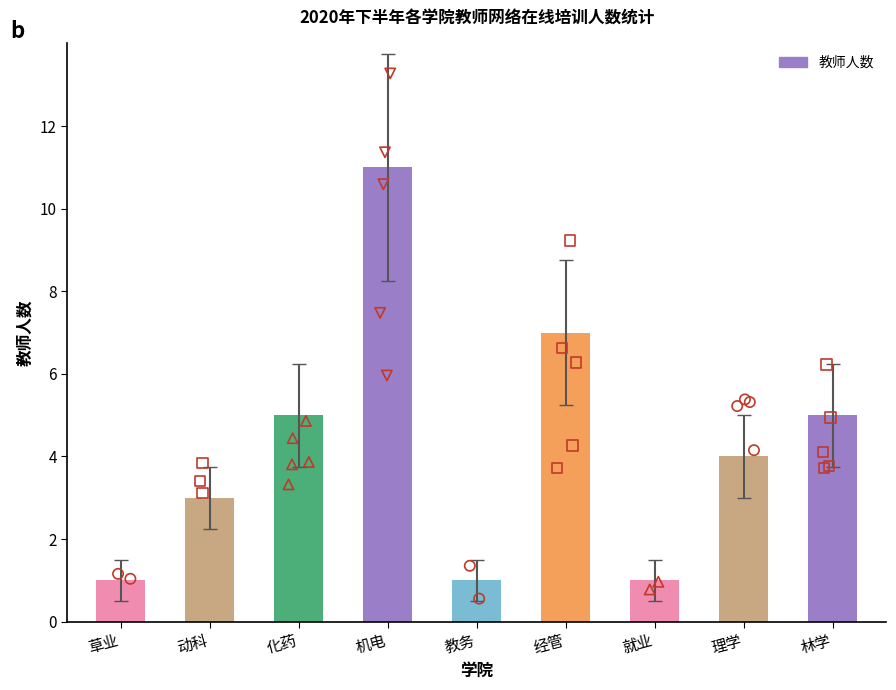

What is the change in value from 机电 to 经管?

-4